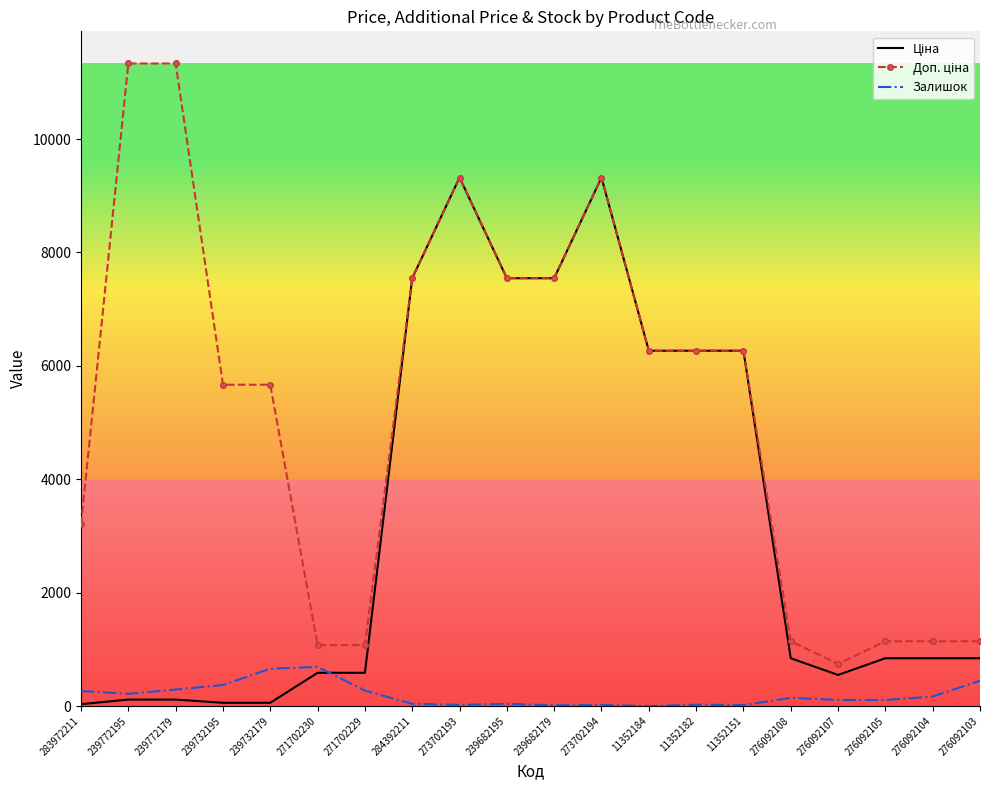

What is the difference between the highest and lowest values at 11352184?

6266.7